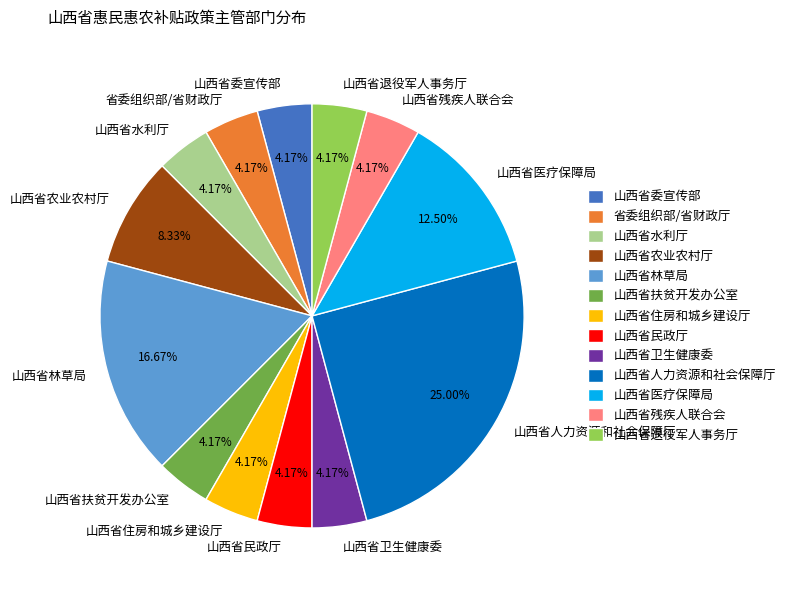

How many slices are in this pie chart?

13